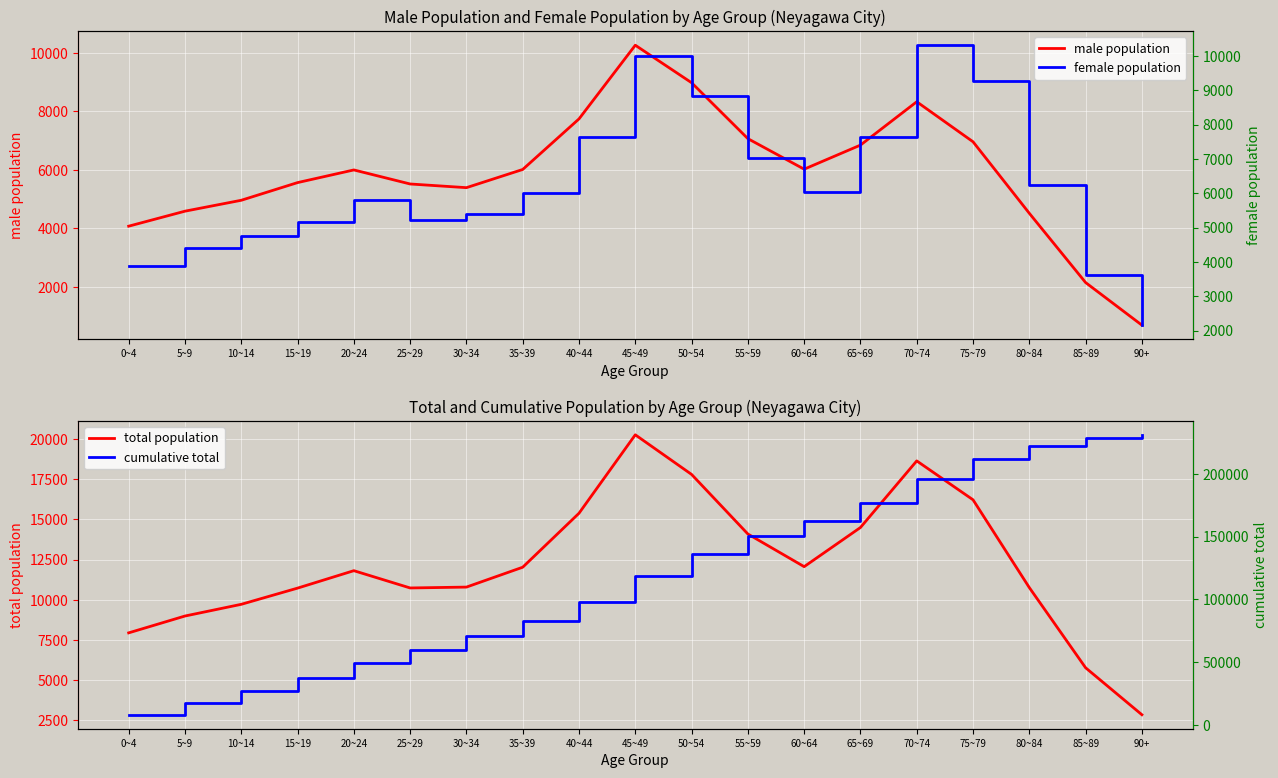

Which series has the largest total across all categories?

cumulative total